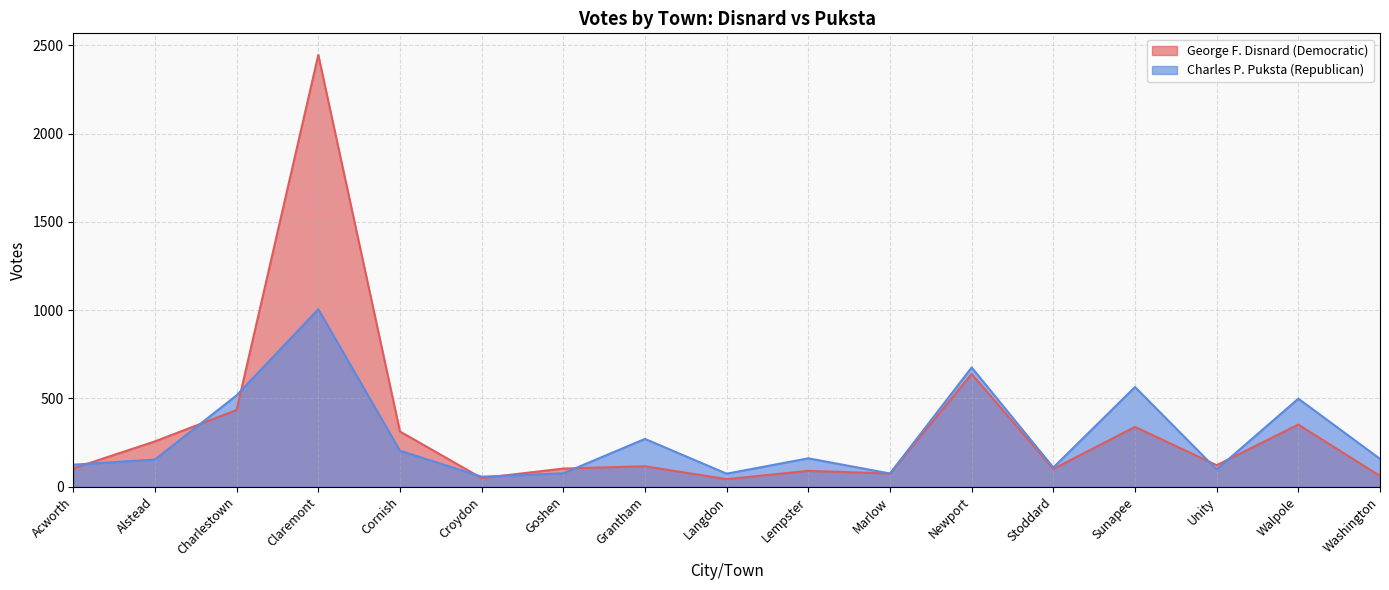

Where is George F. Disnard (Democratic) nearest to the value 1244?

Newport